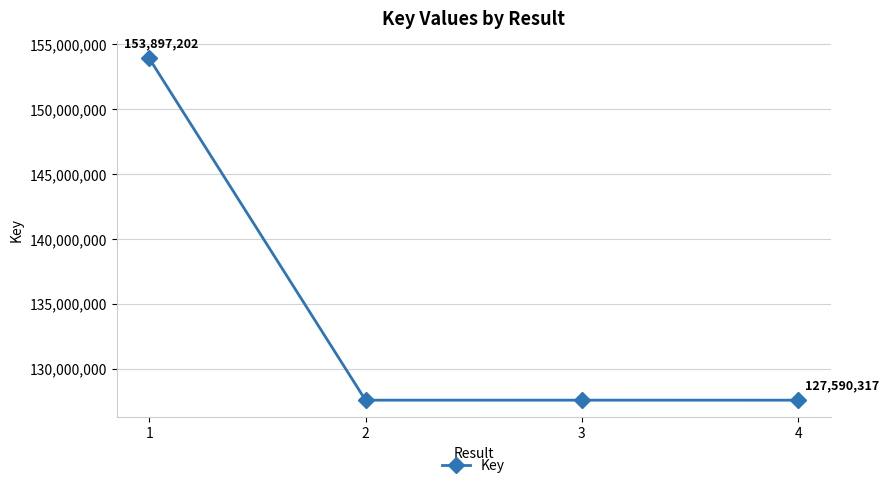

How many lines are shown in the chart?

1